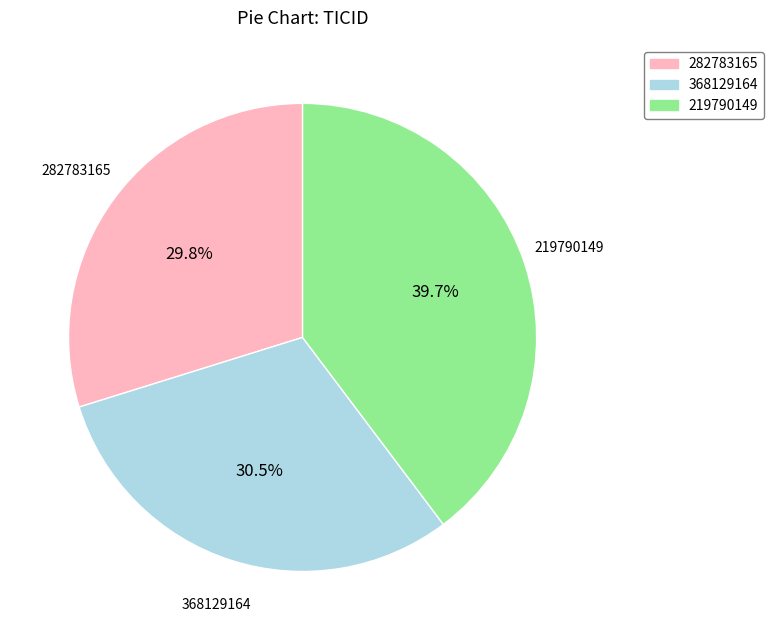

Rank the categories by value from lowest to highest.

282783165, 368129164, 219790149